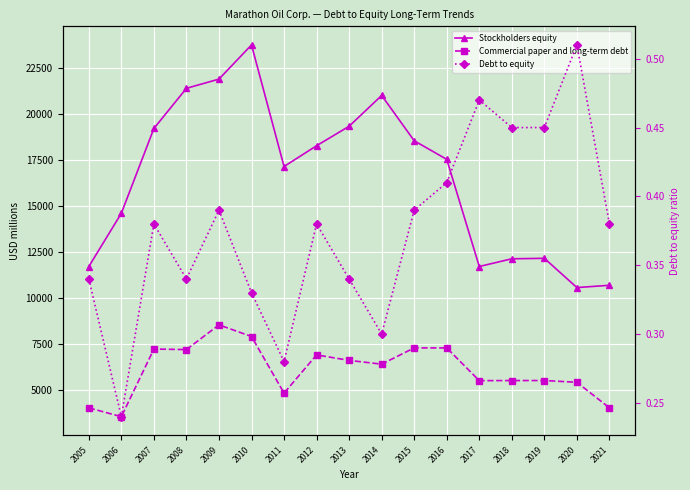

Rank the categories by Debt to equity value from highest to lowest.

2020, 2017, 2018, 2019, 2016, 2009, 2015, 2007, 2012, 2021, 2005, 2008, 2013, 2010, 2014, 2011, 2006